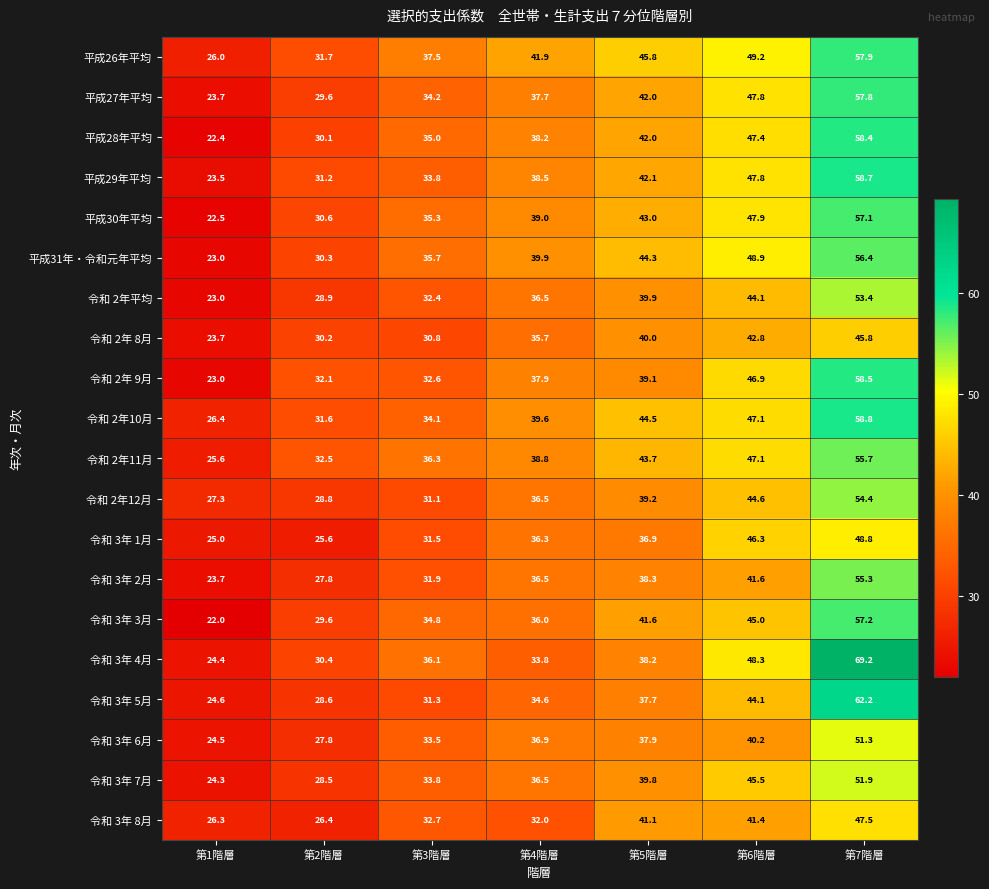

True or false: 令和 3年 3月 has a value of 79.8 at 第6階層.

False